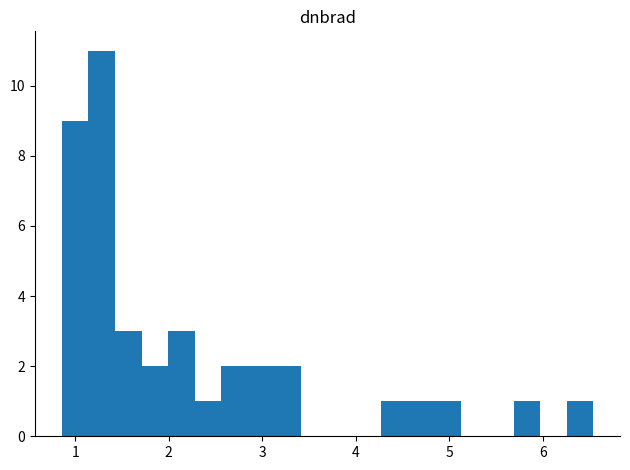

Around what value on the x-axis is the tallest bar? Give the approximate position of its centre, as read against the axis.

1.3